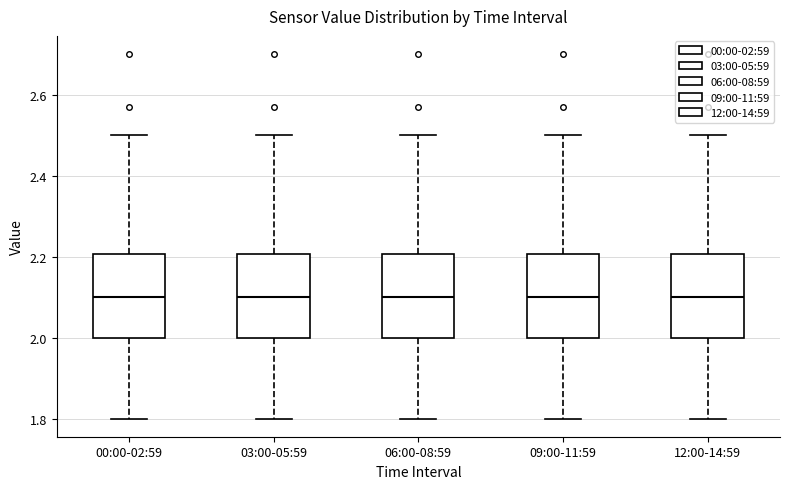

Reading left to right, read every box against the y-axis: the position of its median line, the range the box covers, and the ends of its whiskers. The values are not printed on the chart, so give them approximately, as read against the axis.

00:00-02:59: median 2.1, box 2.0 to 2.2, whiskers 1.8 to 2.5
03:00-05:59: median 2.1, box 2.0 to 2.2, whiskers 1.8 to 2.5
06:00-08:59: median 2.1, box 2.0 to 2.2, whiskers 1.8 to 2.5
09:00-11:59: median 2.1, box 2.0 to 2.2, whiskers 1.8 to 2.5
12:00-14:59: median 2.1, box 2.0 to 2.2, whiskers 1.8 to 2.5